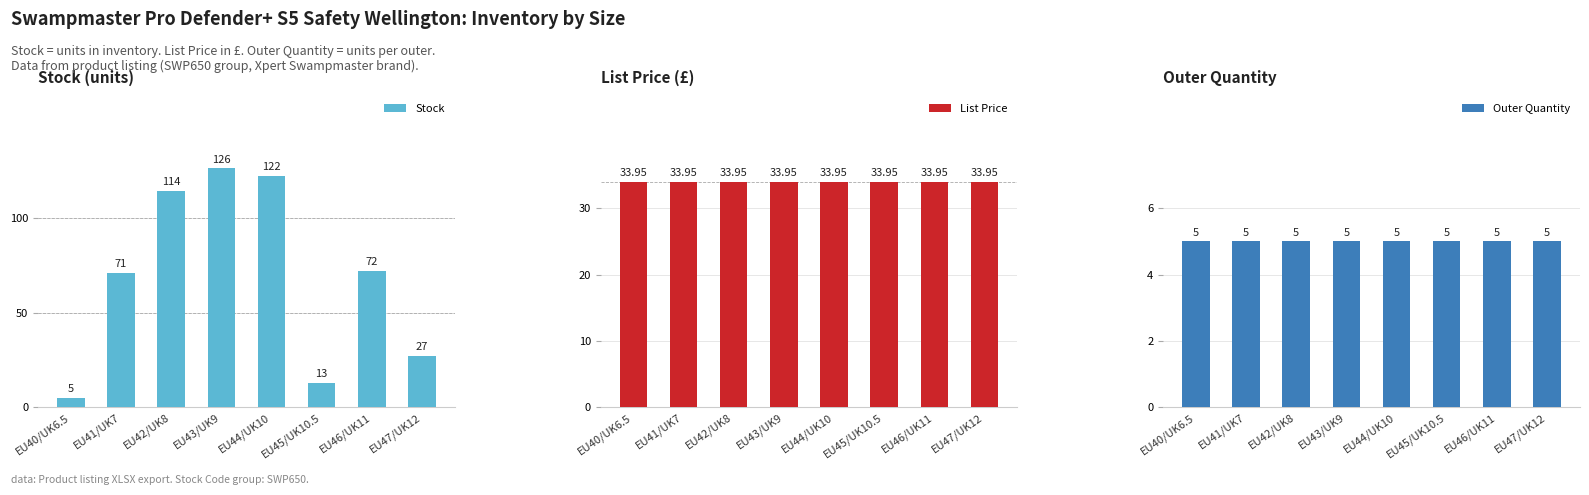

How many categories are shown in the chart?

8